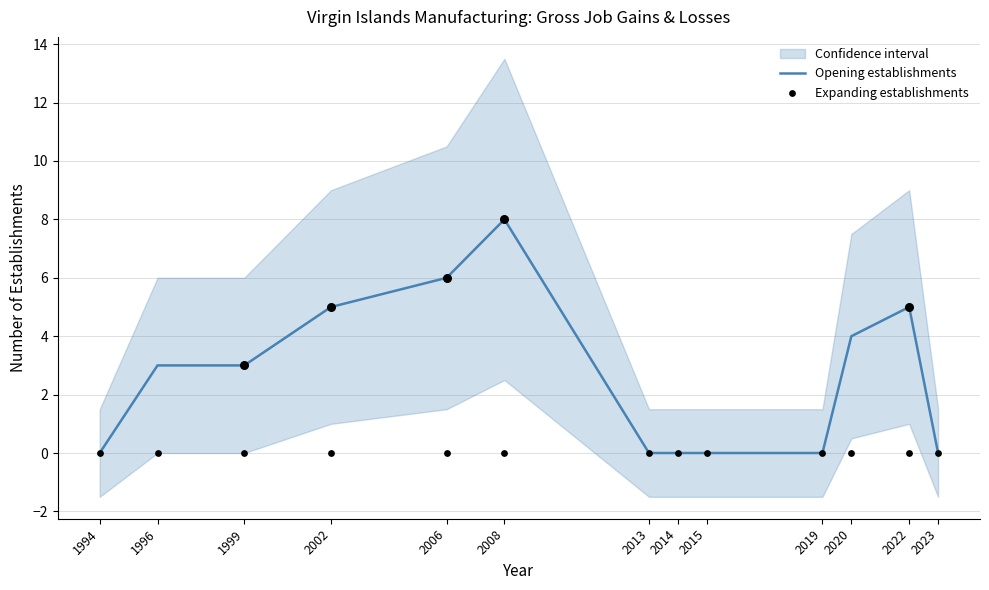

Which series has the largest Y range (max minus min)?

Opening establishments